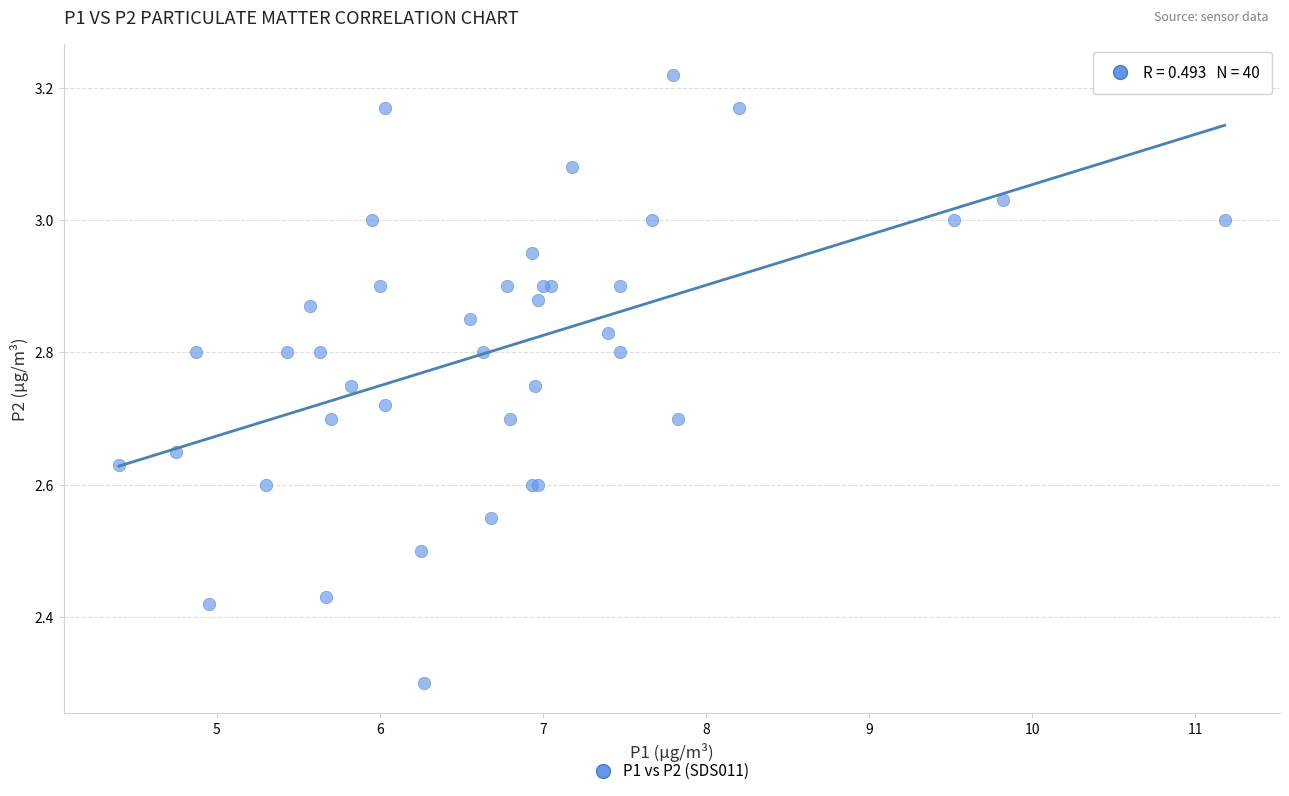

What Y value in the scatter plot is closest to 2?

2.3